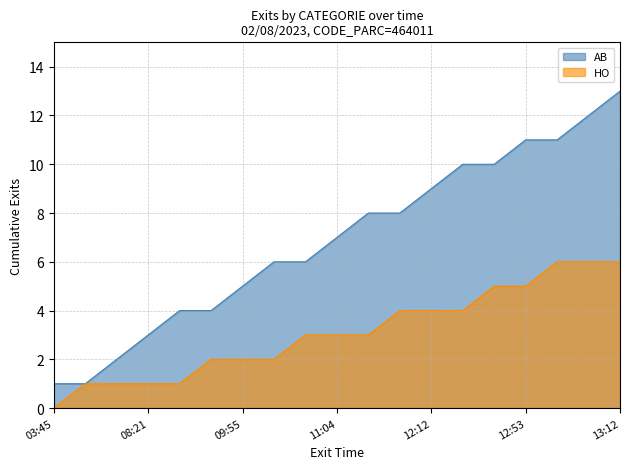

At which category does the chart reach its minimum across all series?

03:45